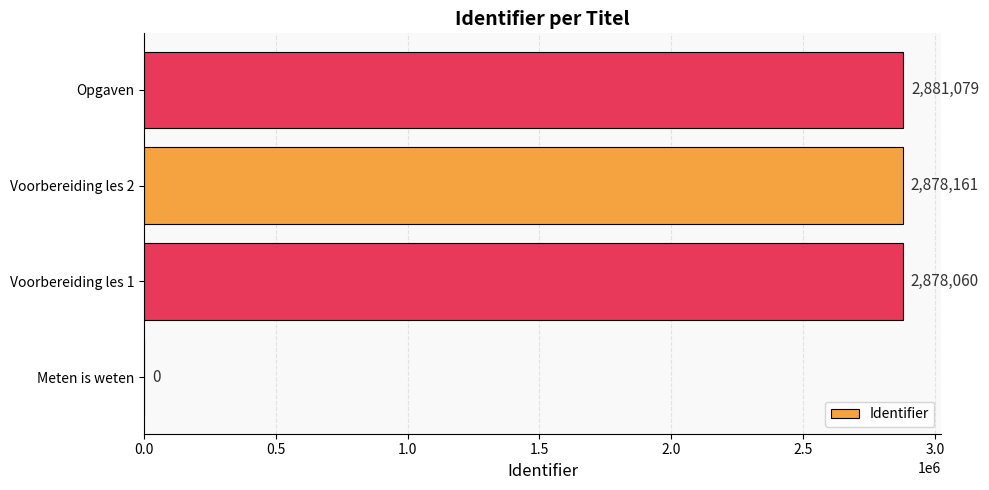

Reading bottom to top, transcribe all the data shown in this chart.

Meten is weten=0	Voorbereiding les 1=2878060	Voorbereiding les 2=2878161	Opgaven=2881079